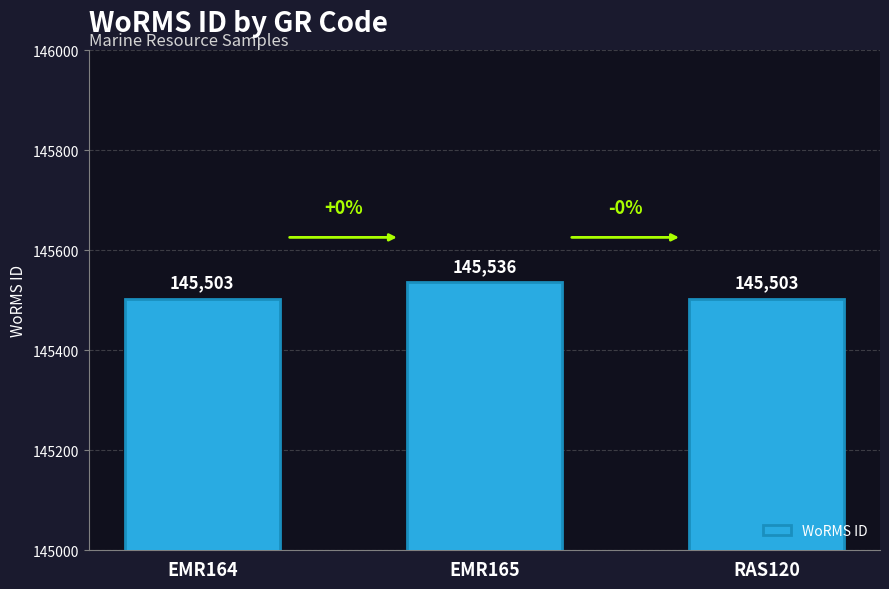

What is the maximum value shown in the chart?

145536